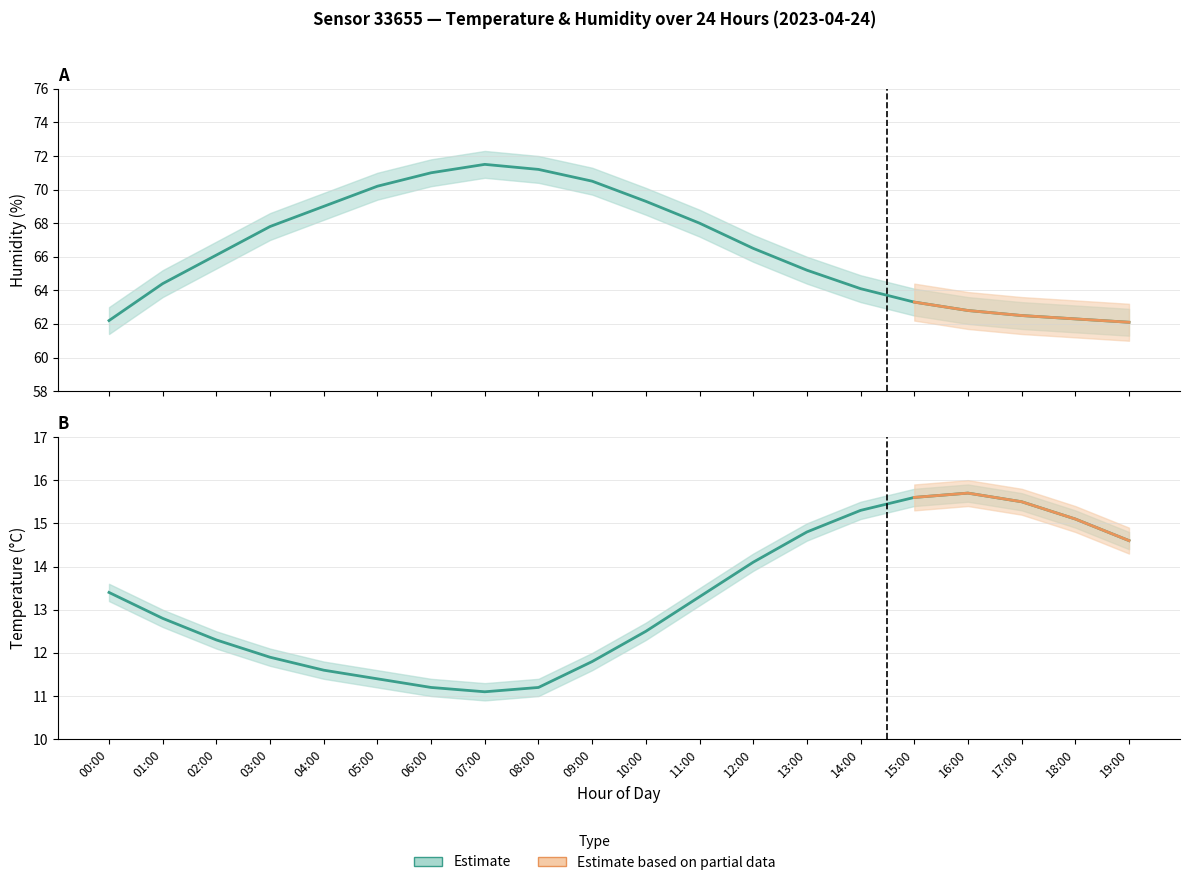

Reading left to right, transcribe all the data shown in this chart.

Humidity (estimate): 00:00=62.2	01:00=64.4	02:00=66.1	03:00=67.8	04:00=69.0	05:00=70.2	06:00=71.0	07:00=71.5	08:00=71.2	09:00=70.5	10:00=69.3	11:00=68.0	12:00=66.5	13:00=65.2	14:00=64.1	15:00=63.3	16:00=62.8	17:00=62.5	18:00=62.3	19:00=62.1
Temperature (estimate): 00:00=13.4	01:00=12.8	02:00=12.3	03:00=11.9	04:00=11.6	05:00=11.4	06:00=11.2	07:00=11.1	08:00=11.2	09:00=11.8	10:00=12.5	11:00=13.3	12:00=14.1	13:00=14.8	14:00=15.3	15:00=15.6	16:00=15.7	17:00=15.5	18:00=15.1	19:00=14.6